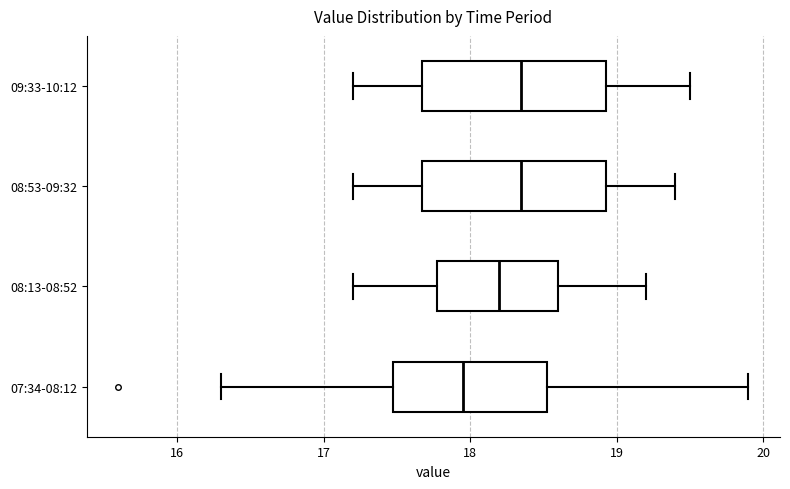

Reading bottom to top, transcribe this box plot: for each box, give where its median line is, the range the box spans, and where its two whiskers end, as read against the x-axis. The values are not printed on the chart, so give them approximately, as read against the axis.

07:34-08:12: median 18.0, box 17.5 to 18.5, whiskers 16.3 to 19.9
08:13-08:52: median 18.2, box 17.8 to 18.6, whiskers 17.2 to 19.2
08:53-09:32: median 18.4, box 17.7 to 18.9, whiskers 17.2 to 19.4
09:33-10:12: median 18.4, box 17.7 to 18.9, whiskers 17.2 to 19.5